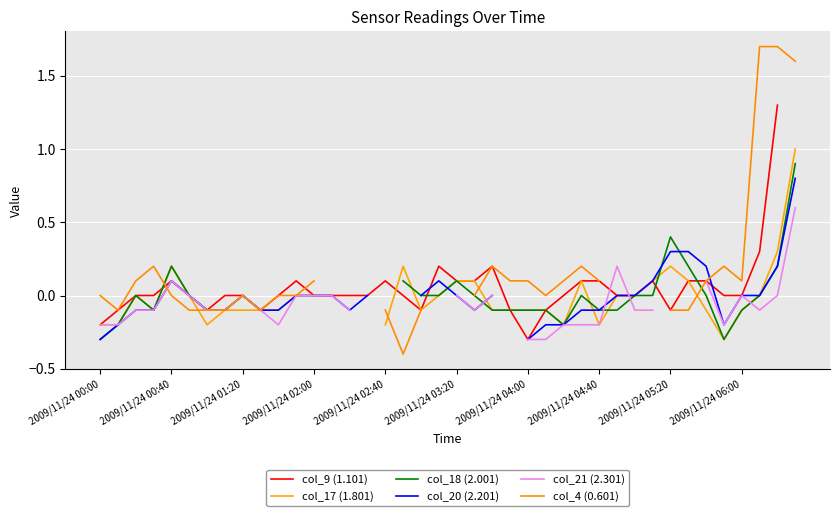

Which category has the highest value across all series?

37